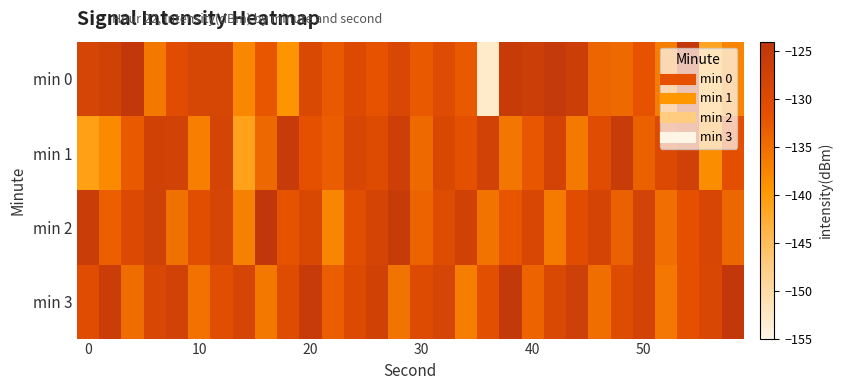

How many series are shown in this chart?

4